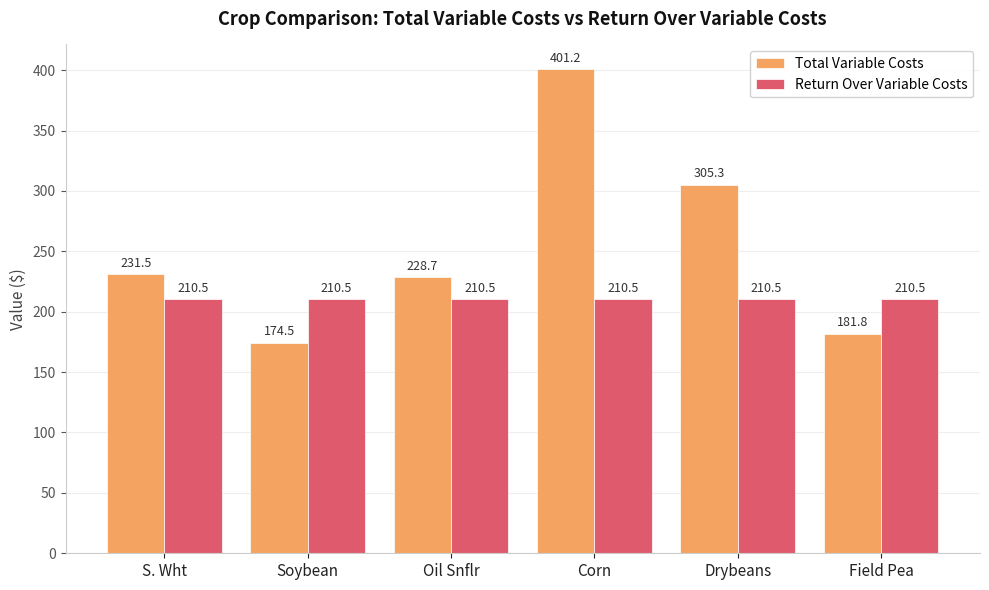

What is the label of the 5th bar from the right?

Soybean